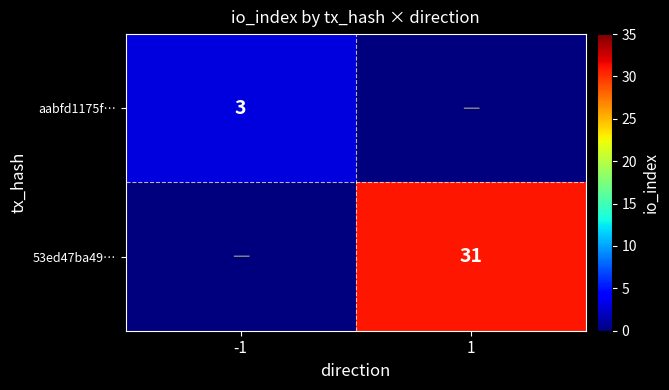

Is it true that 53ed47ba49… equals 42 at 1?

False